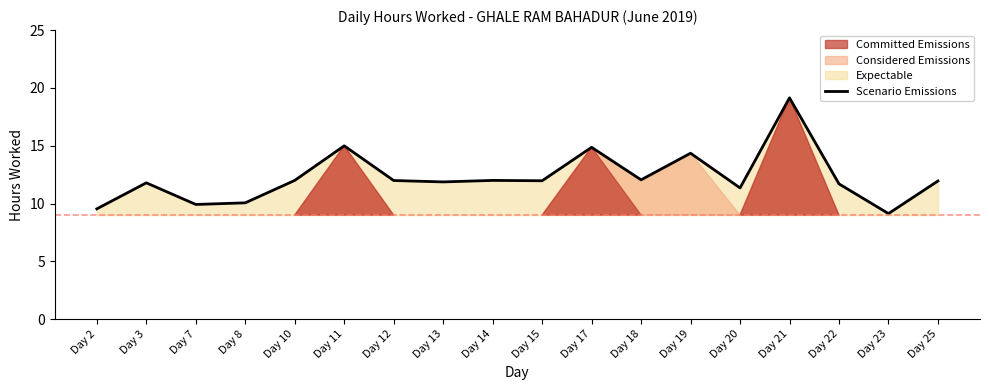

Does the chart have visible grid lines?

No